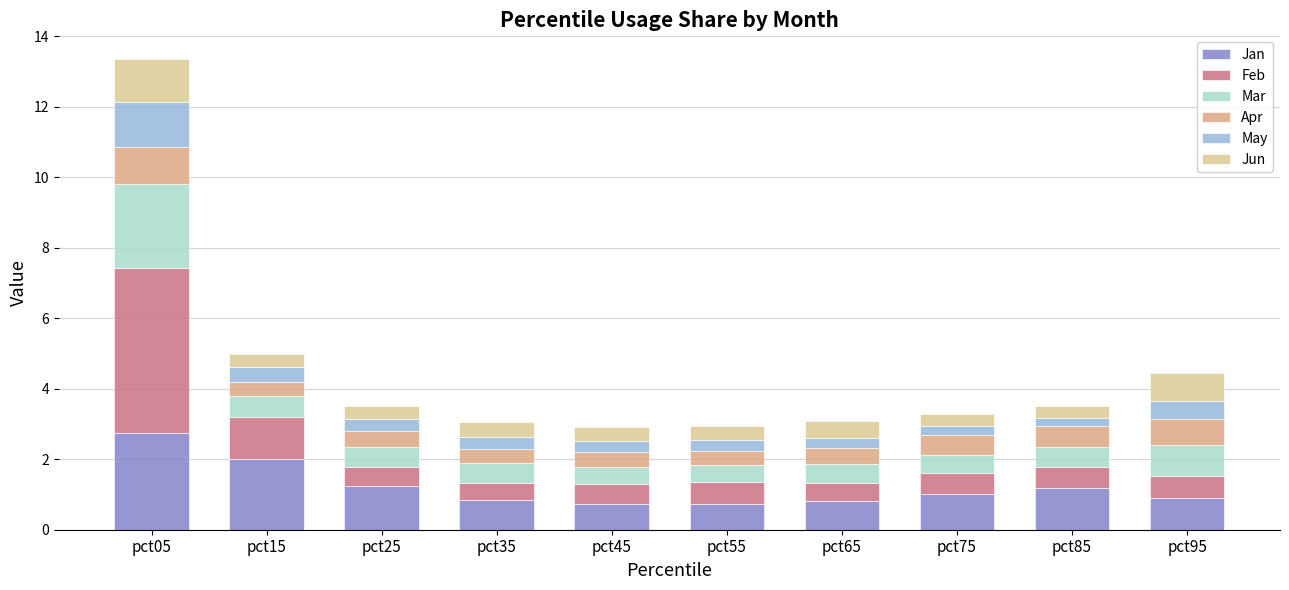

Between pct45 and pct75, which is larger?

pct75